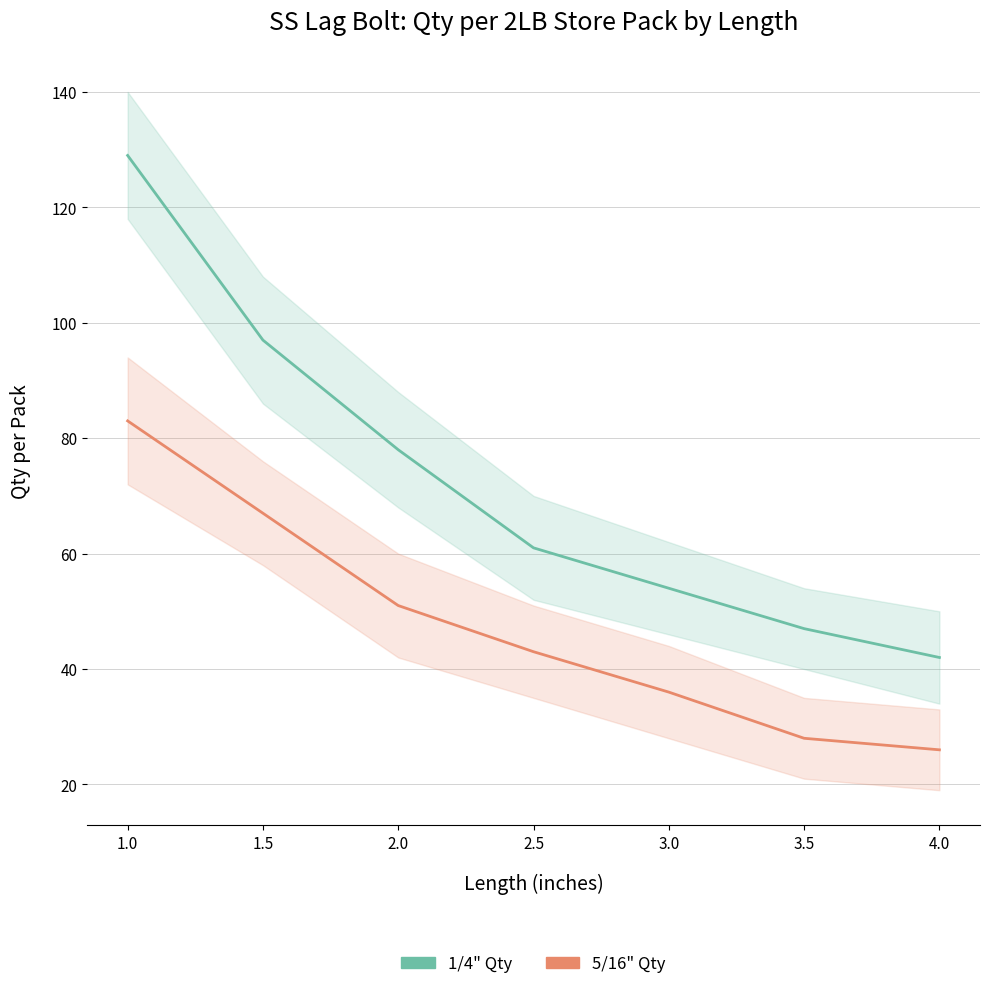

Where does the 5/16" Qty series first go above 43?

1.0